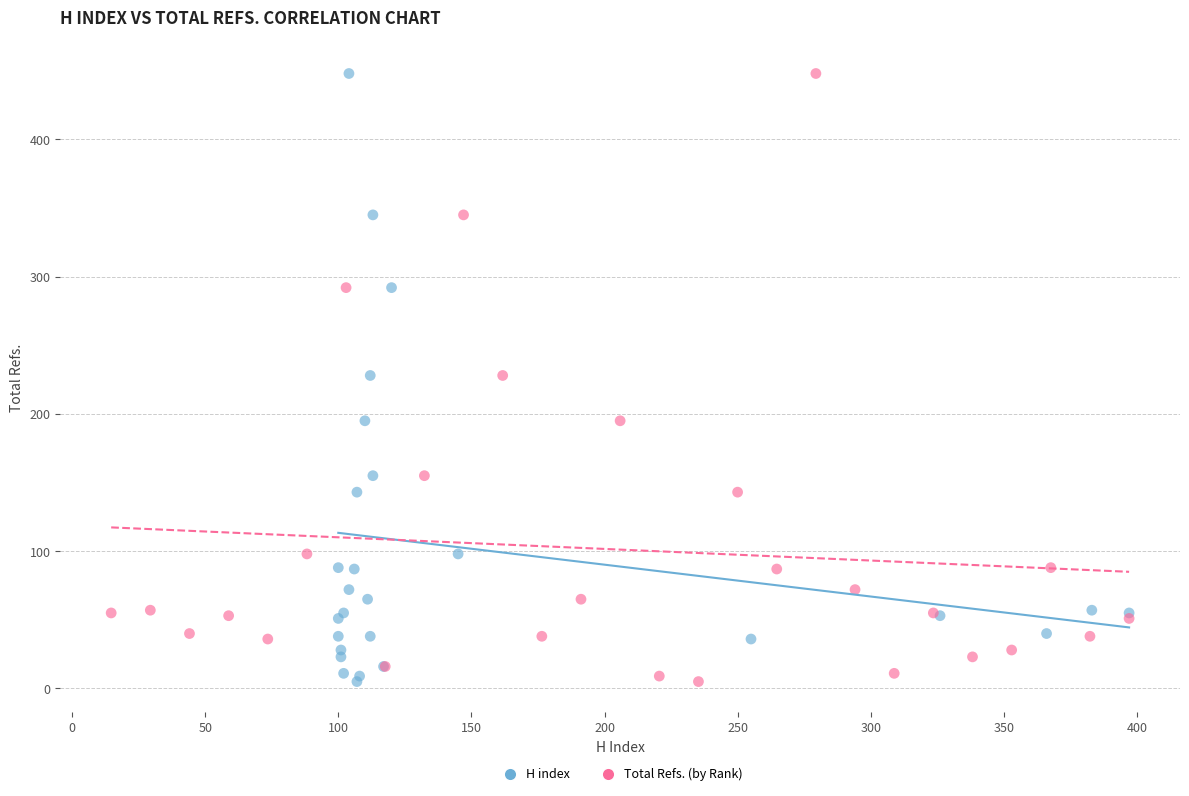

What are all the series names shown in the legend?

H index, Total Refs. (by Rank)